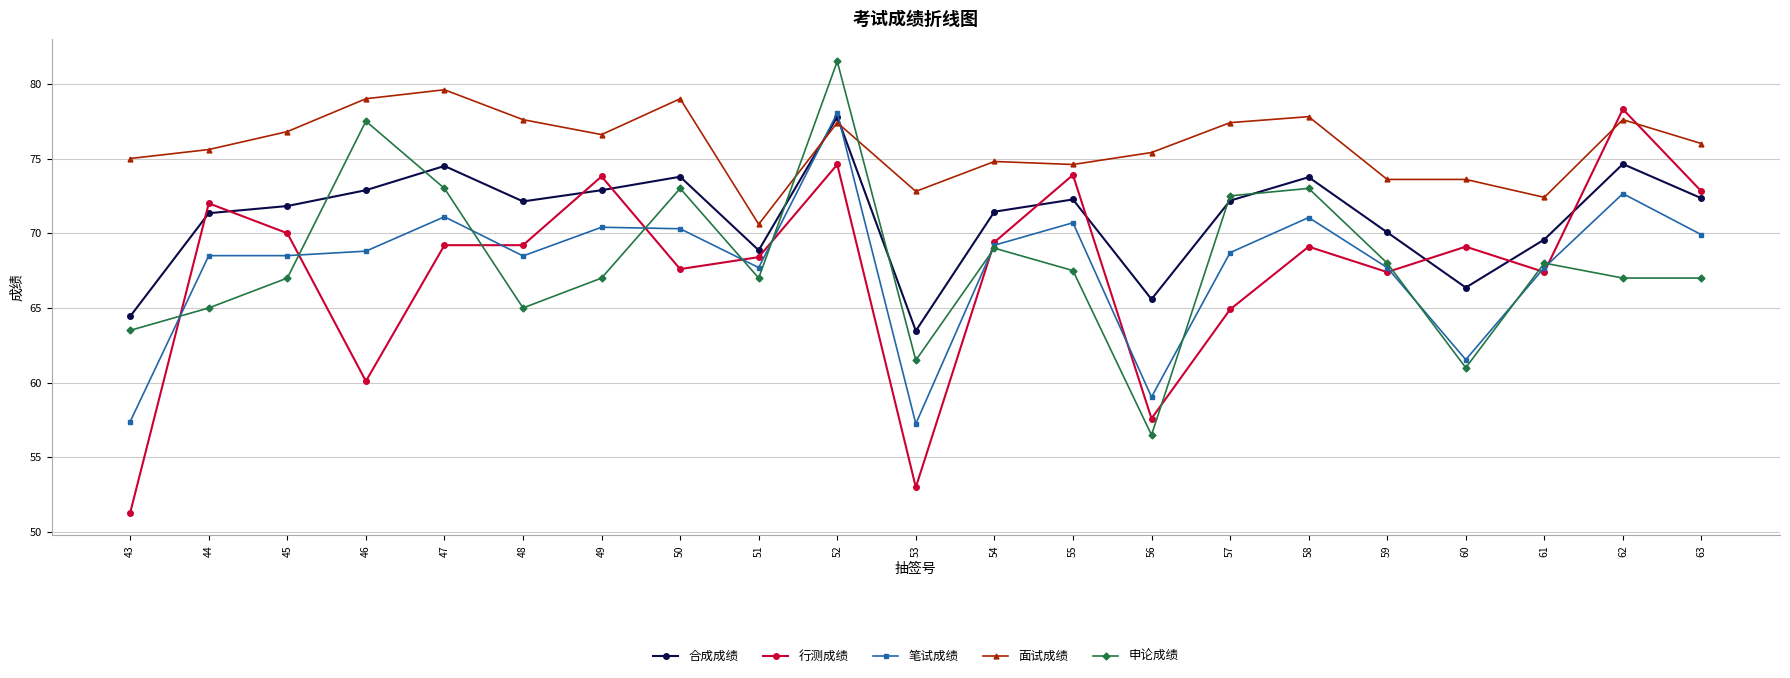

What is the value of the 申论成绩 point at the 2nd from the left?

65.0